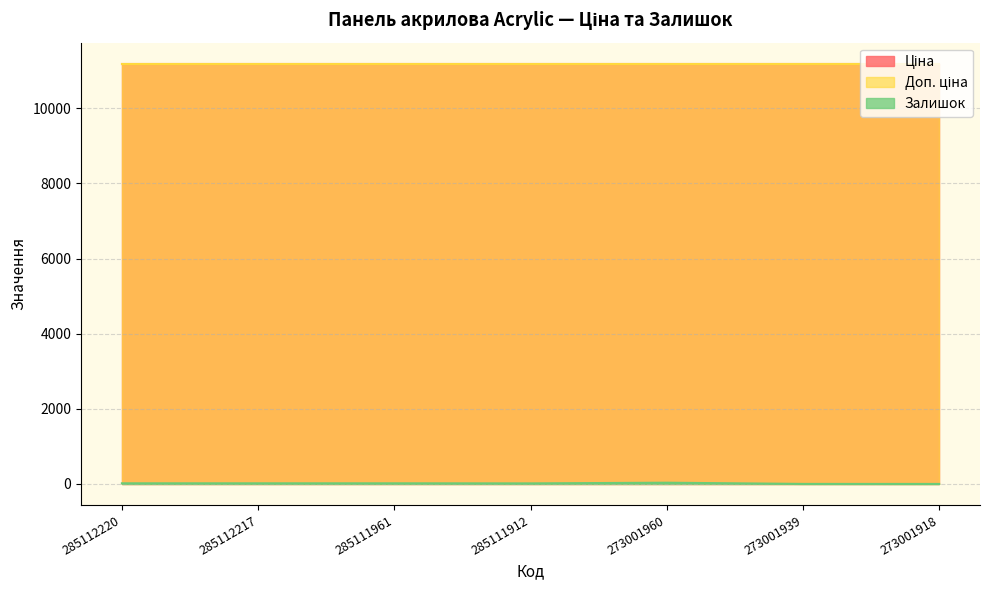

Where is Ціна nearest to the value 11188?

285112220